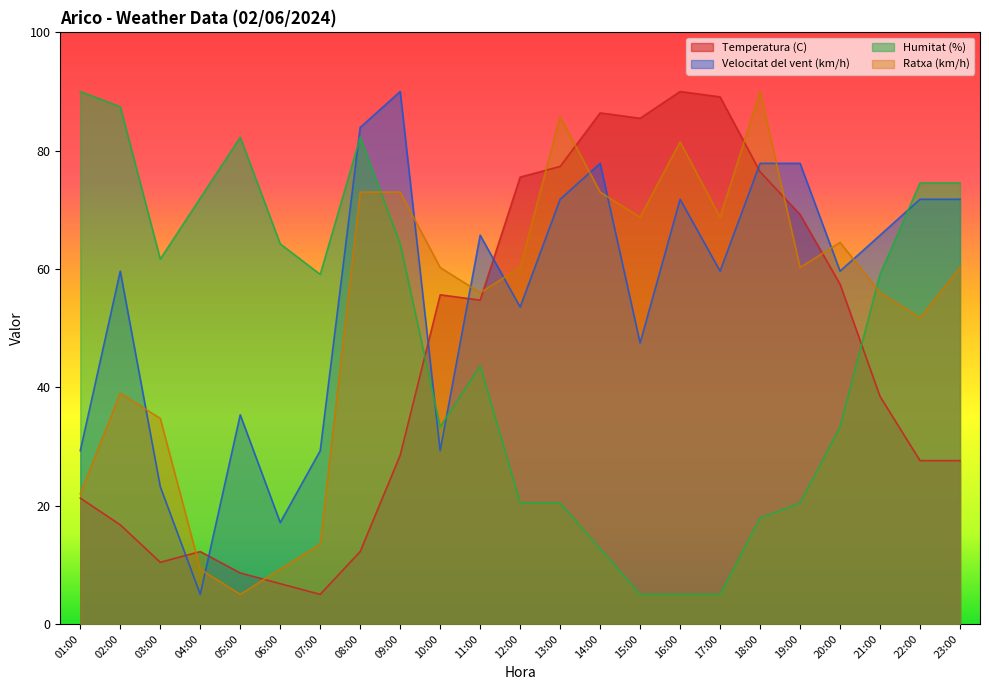

Which label corresponds to the largest value in the chart?

16:00